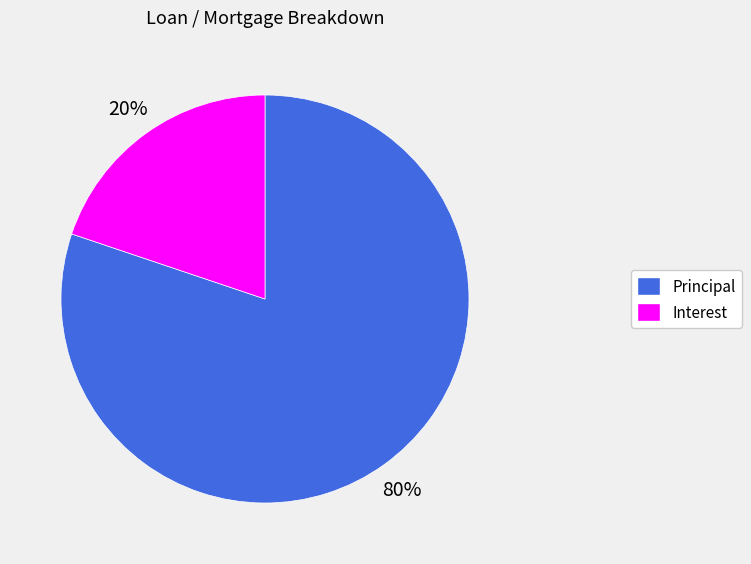

Combined, do Principal and Interest account for over 50%?

Yes